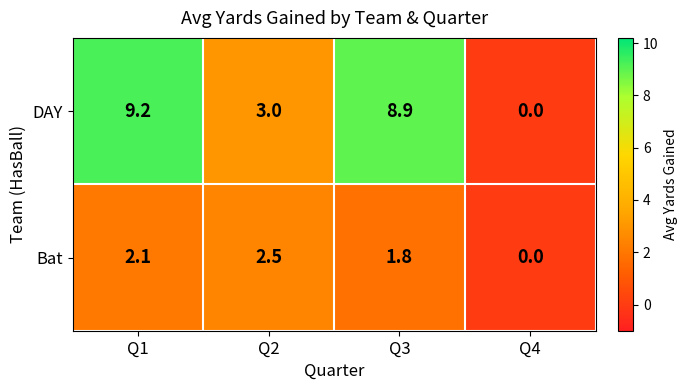

The value of Bat at Q4 is 0.0. True or false?

True